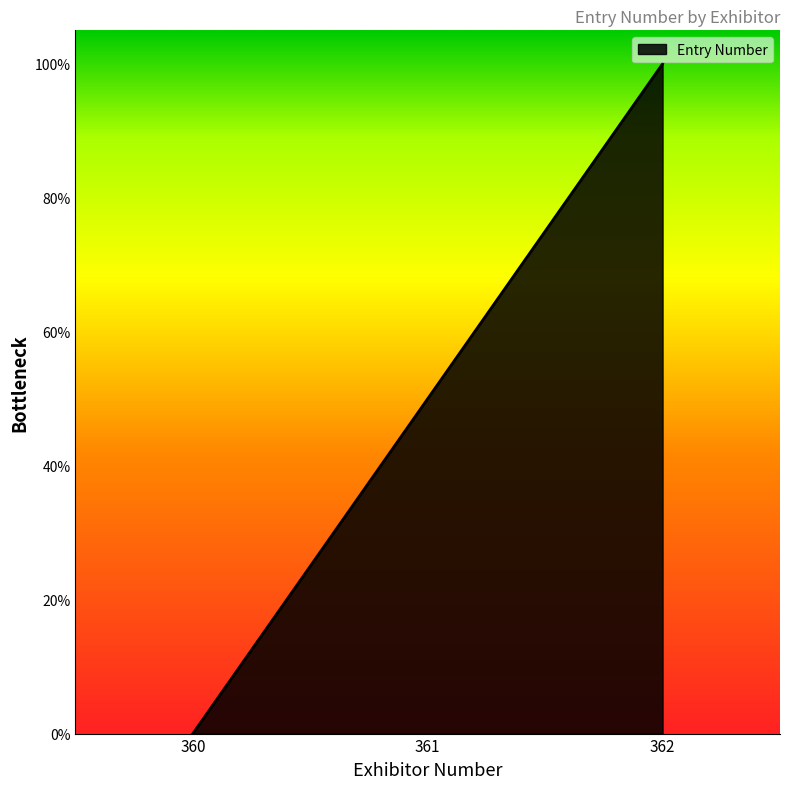

Reading left to right, extract all data points from this chart.

360=0.0	361=0.5	362=1.0